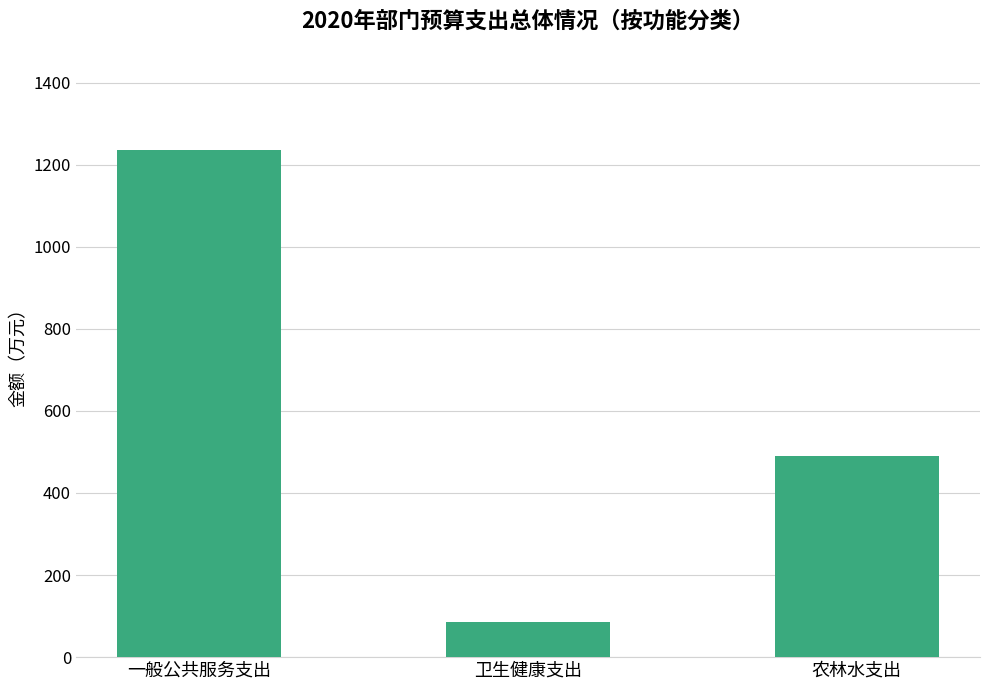

The chart shows a value of 152.7 at 农林水支出. True or false?

False